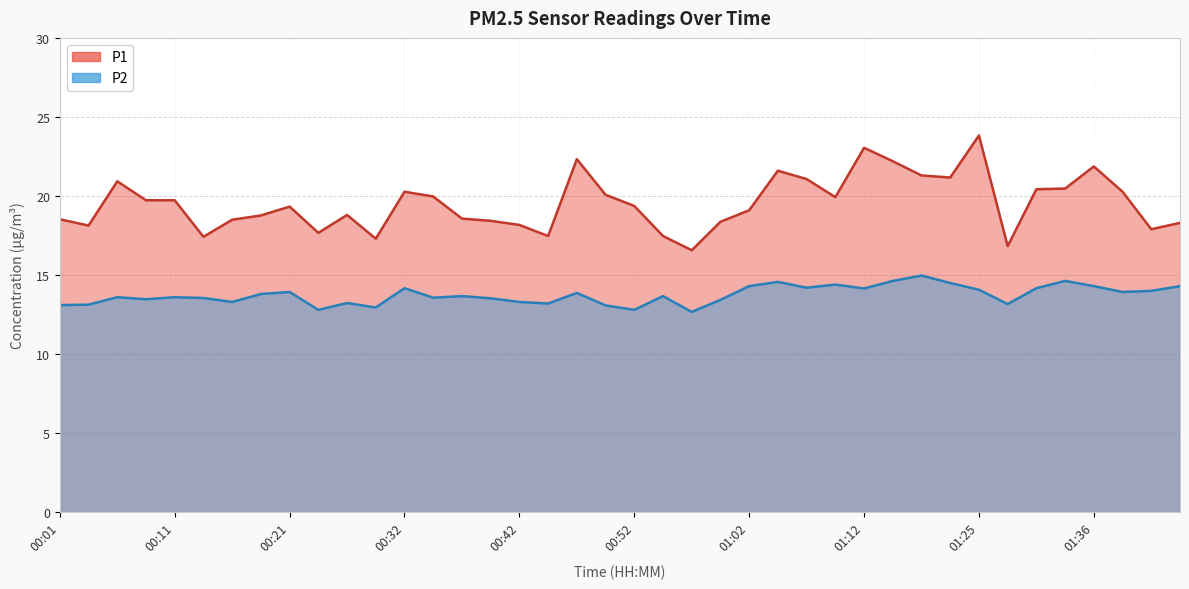

Reading left to right, list all the values displayed in this chart.

P1: 00:01=18.5	00:03=18.1	00:06=20.9	00:08=19.7	00:11=19.7	00:14=17.4	00:16=18.5	00:19=18.8	00:21=19.3	00:24=17.7	00:26=18.8	00:29=17.3	00:32=20.3	00:34=20.0	00:37=18.6	00:39=18.4	00:42=18.2	00:44=17.5	00:47=22.3	00:49=20.1	00:52=19.4	00:54=17.5	00:57=16.6	01:00=18.4	01:02=19.1	01:05=21.6	01:07=21.1	01:10=19.9	01:12=23.1	01:15=22.2	01:17=21.3	01:20=21.2	01:25=23.8	01:28=16.8	01:31=20.4	01:34=20.5	01:36=21.9	01:39=20.3	01:41=17.9	01:44=18.3
P2: 00:01=13.1	00:03=13.1	00:06=13.6	00:08=13.5	00:11=13.6	00:14=13.6	00:16=13.3	00:19=13.8	00:21=13.9	00:24=12.8	00:26=13.2	00:29=12.9	00:32=14.2	00:34=13.6	00:37=13.7	00:39=13.5	00:42=13.3	00:44=13.2	00:47=13.9	00:49=13.1	00:52=12.8	00:54=13.7	00:57=12.7	01:00=13.4	01:02=14.3	01:05=14.6	01:07=14.2	01:10=14.4	01:12=14.2	01:15=14.6	01:17=15.0	01:20=14.5	01:25=14.1	01:28=13.2	01:31=14.2	01:34=14.6	01:36=14.3	01:39=13.9	01:41=14.0	01:44=14.3